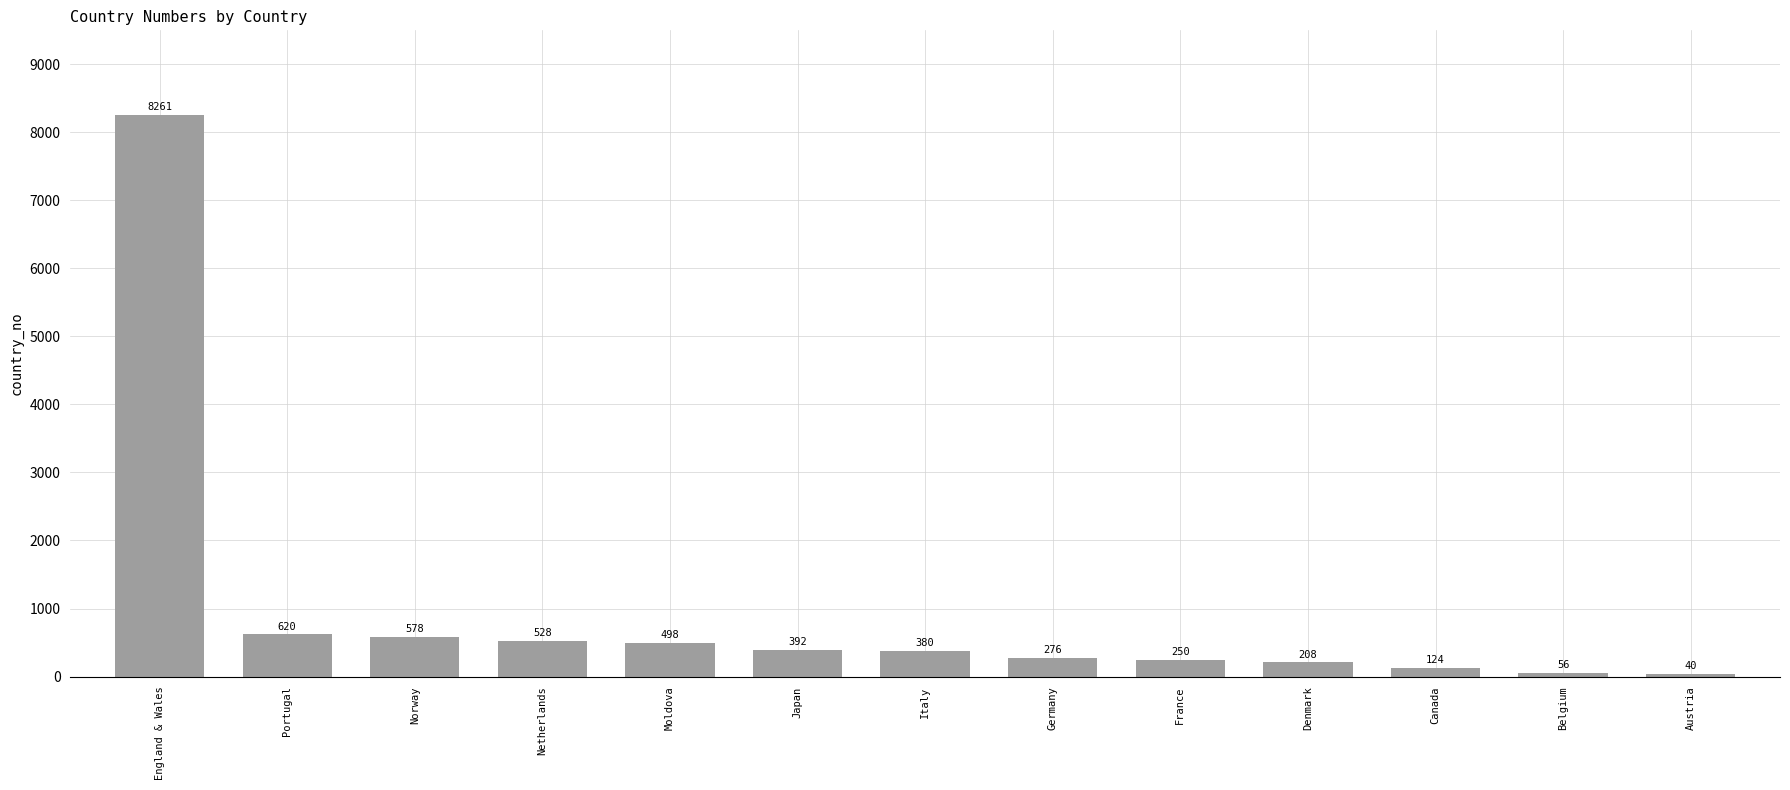

What is the sum of the values at Canada and Netherlands?

652